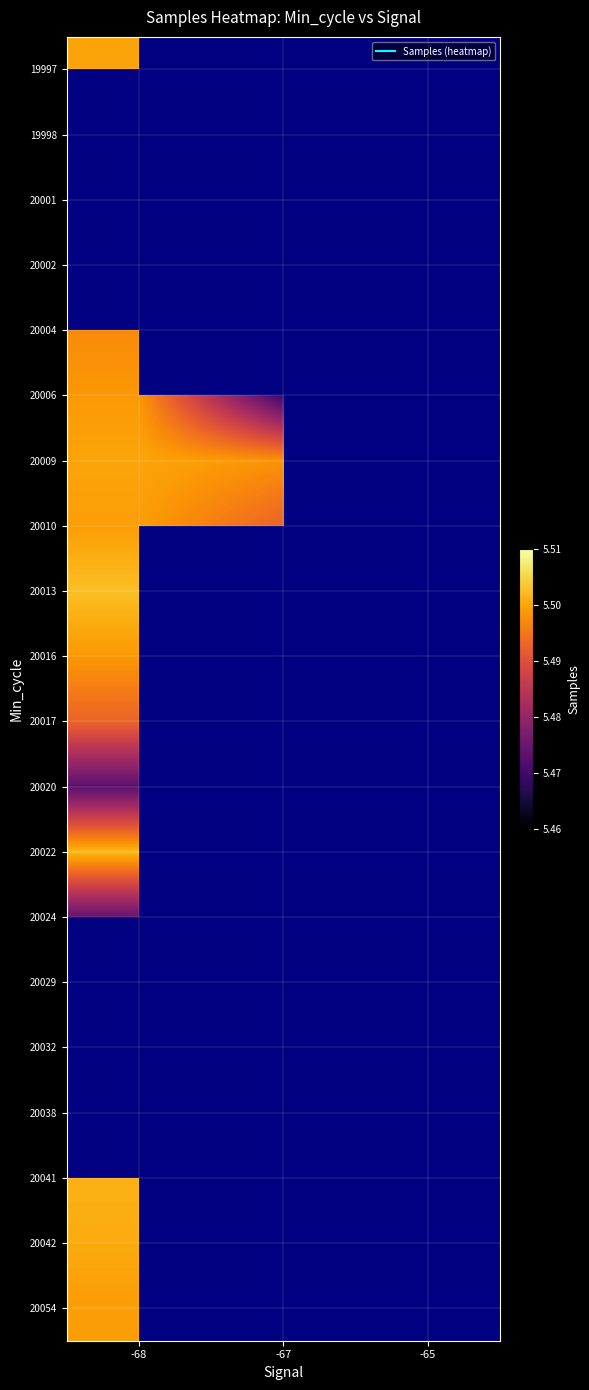

Rank the series at -67 from lowest to highest value.

20010, 20013, 20016, 20017, 20020, 20022, 20024, 20029, 20032, 20038, 20041, 20042, 20054, 19997, 19998, 20001, 20002, 20004, 20006, 20009